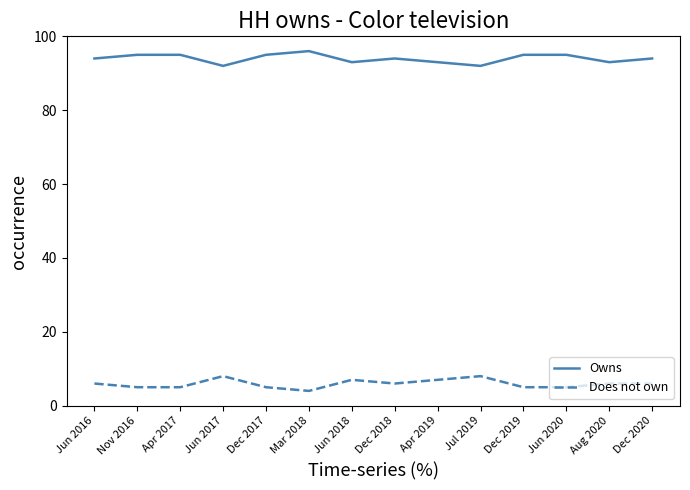

Read the Owns value at Jun 2016.

94